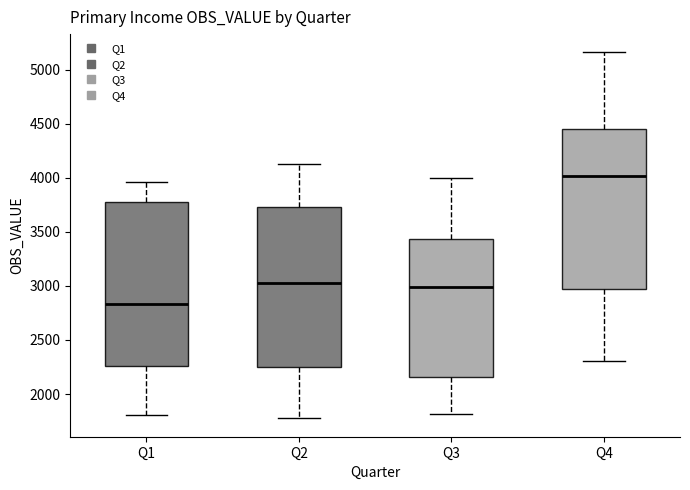

Reading left to right, read every box against the y-axis: the position of its median line, the range the box covers, and the ends of its whiskers. The values are not printed on the chart, so give them approximately, as read against the axis.

Q1: median 2850, box 2250 to 3750, whiskers 1800 to 3950
Q2: median 3050, box 2250 to 3750, whiskers 1800 to 4100
Q3: median 3000, box 2150 to 3450, whiskers 1800 to 4000
Q4: median 4000, box 2950 to 4450, whiskers 2300 to 5150